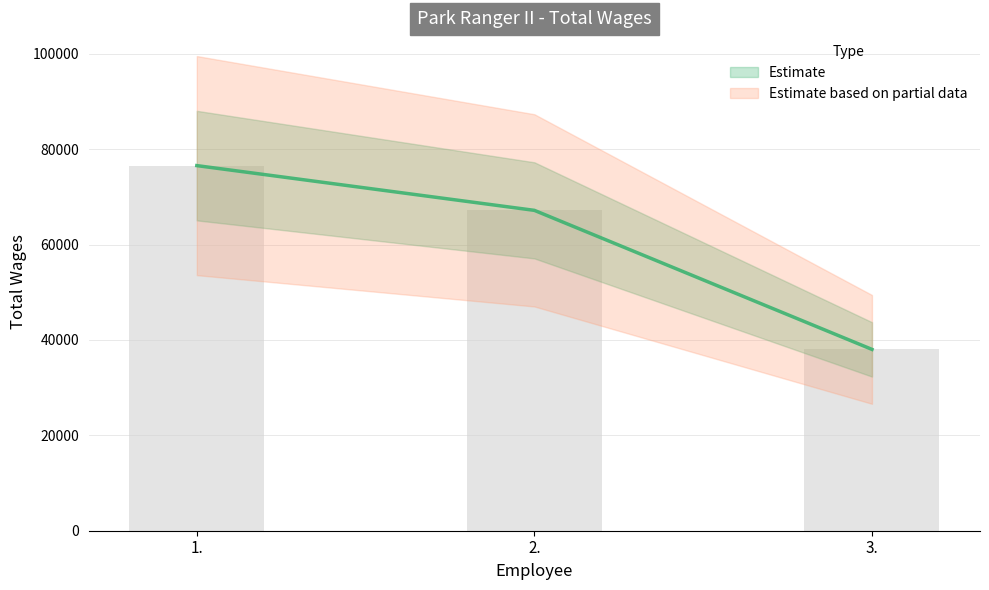

Is it true that the value at 3. is 14478?

False